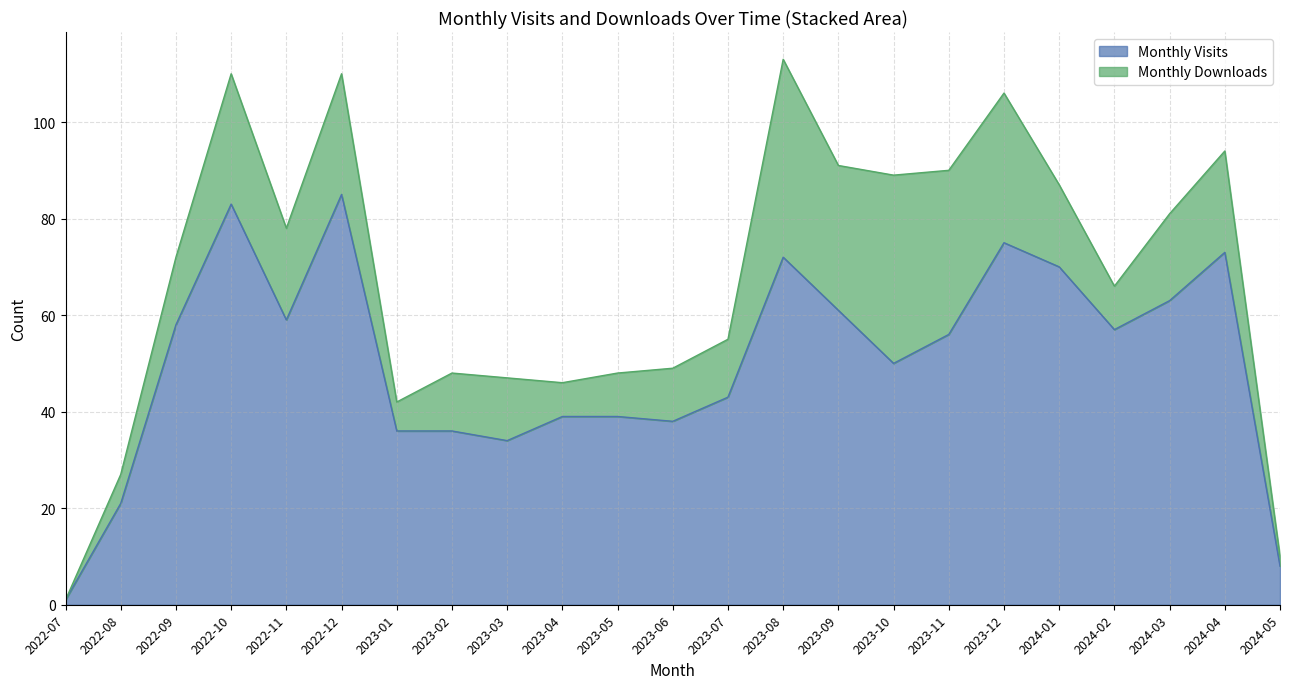

Where does the data first go above 56?

2022-09